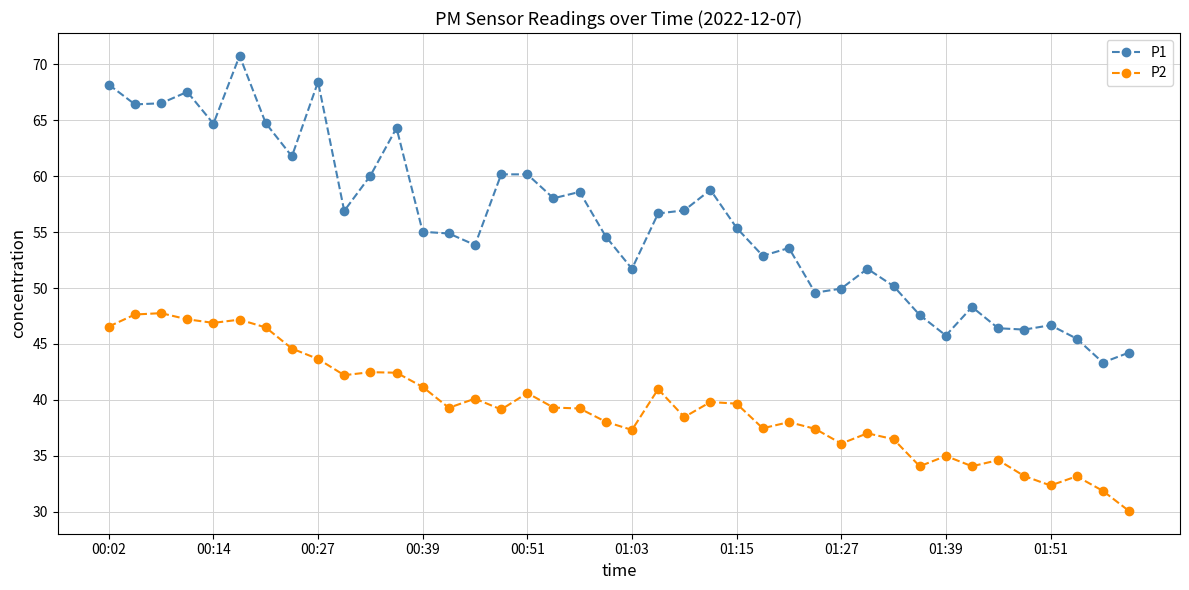

What is the maximum value shown in the chart?

70.8